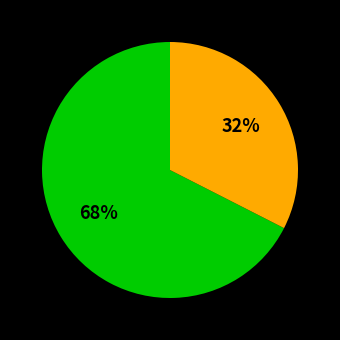

Count the number of slices in the pie.

2